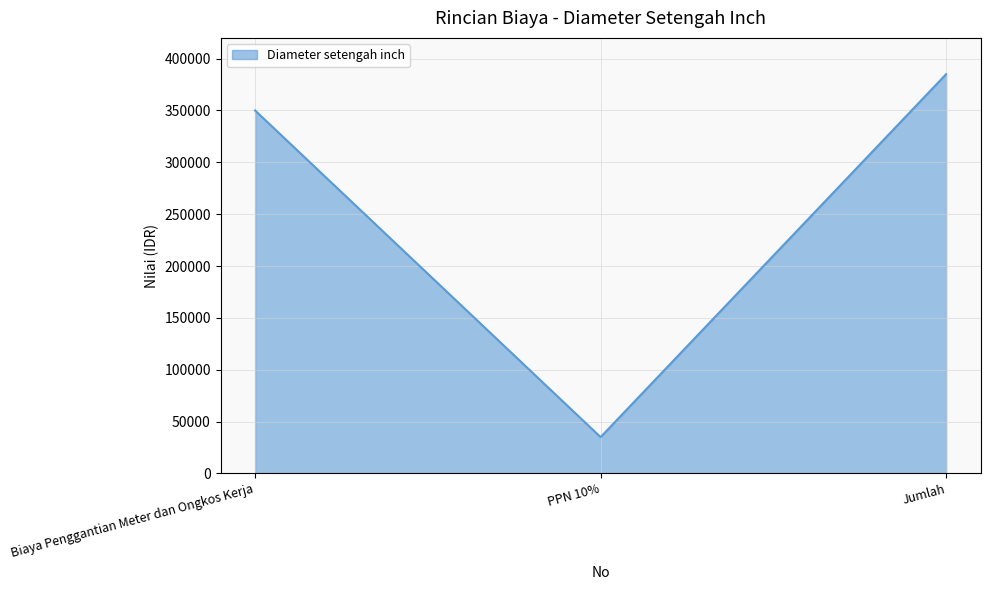

What is the change in value from Biaya Penggantian Meter dan Ongkos Kerja to PPN 10%?

-315000